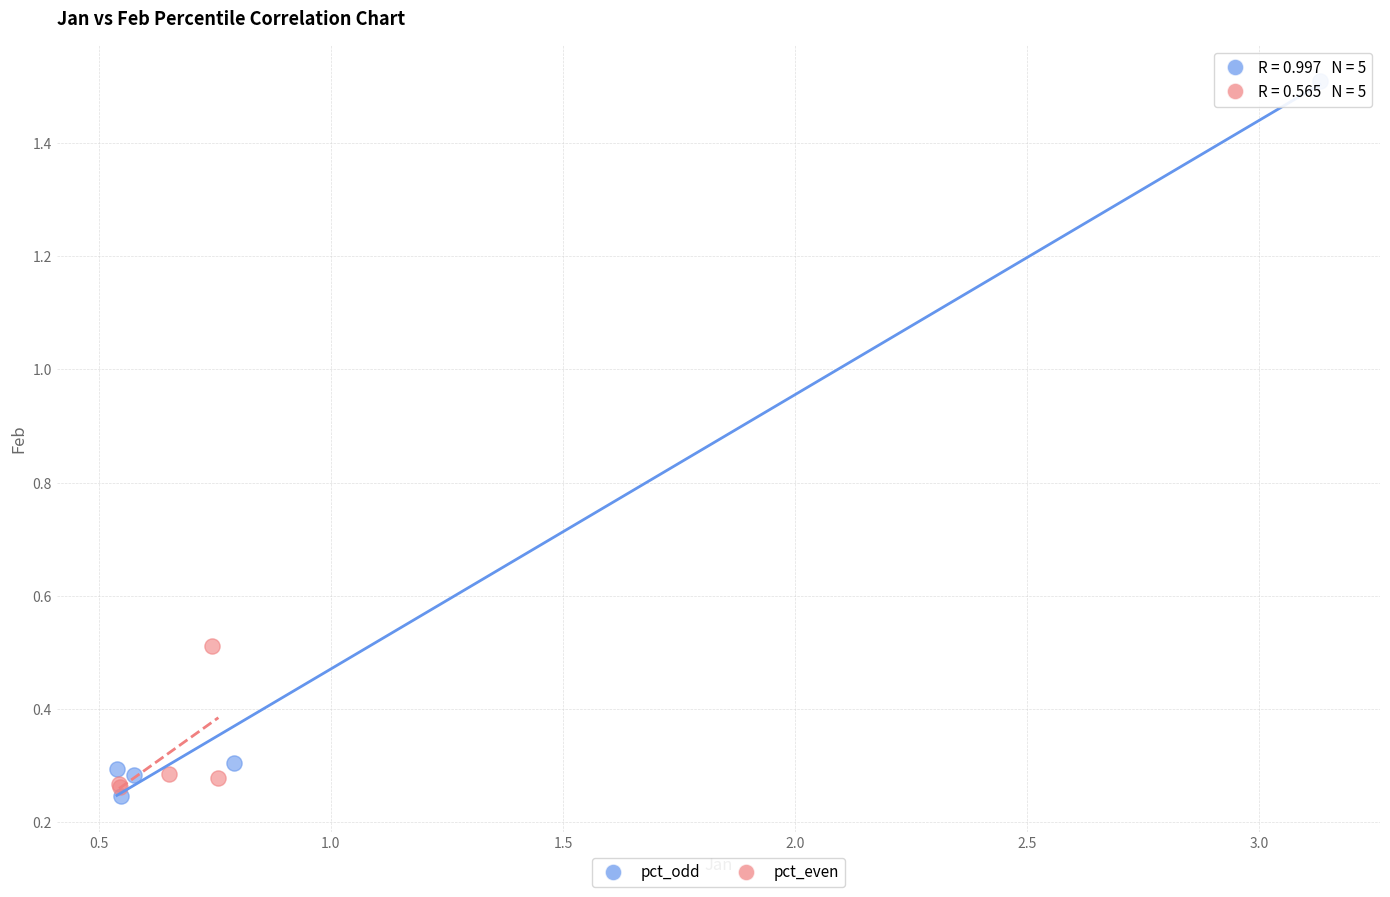

Which series has the largest Y range (max minus min)?

pct_odd